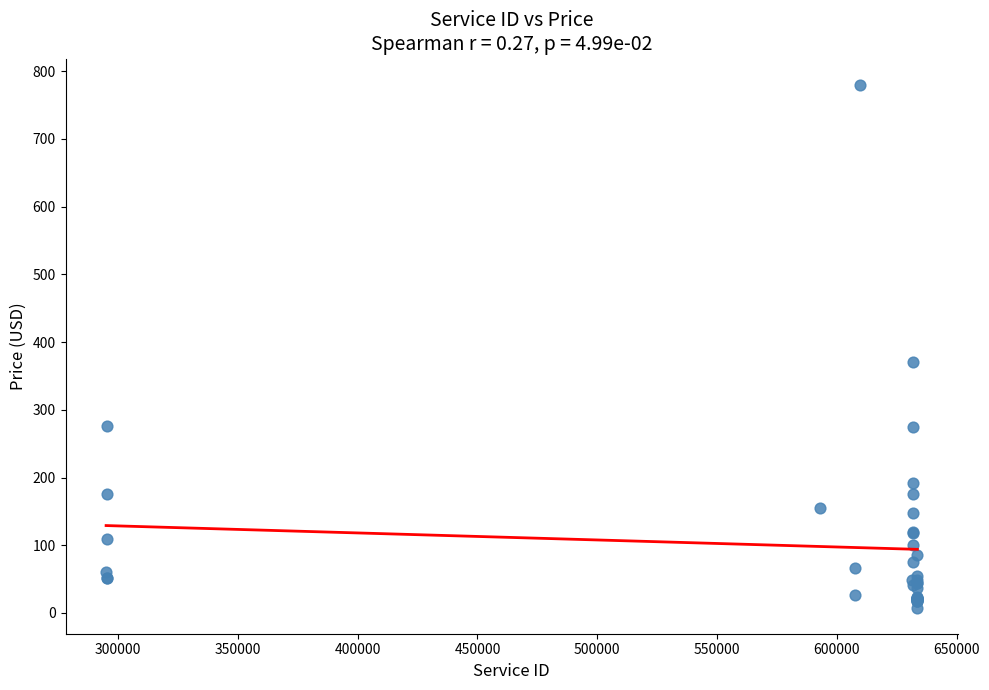

What Y value in the scatter plot is closest to 394?

371.0